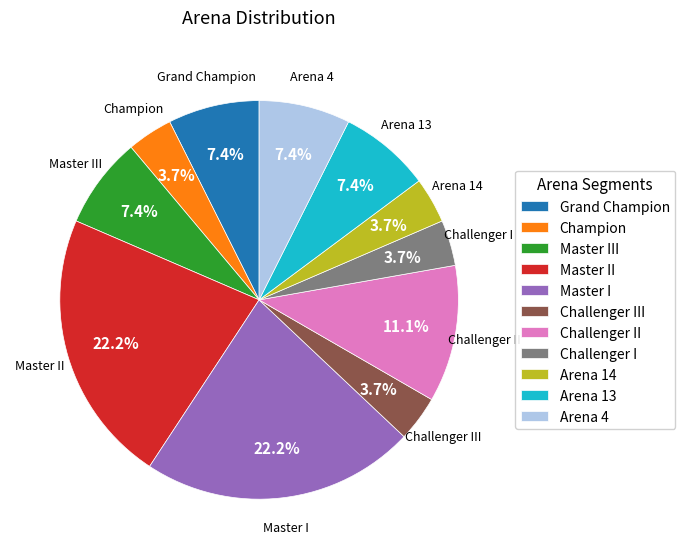

To the nearest percent, what portion does Challenger II represent?

11%